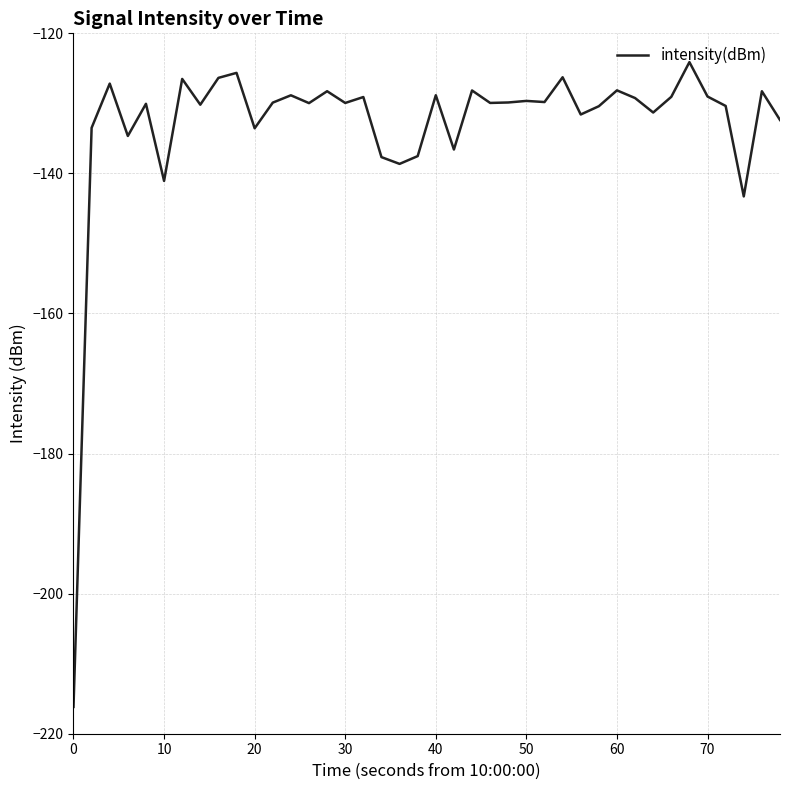

What is the maximum value shown in the chart?

-124.1